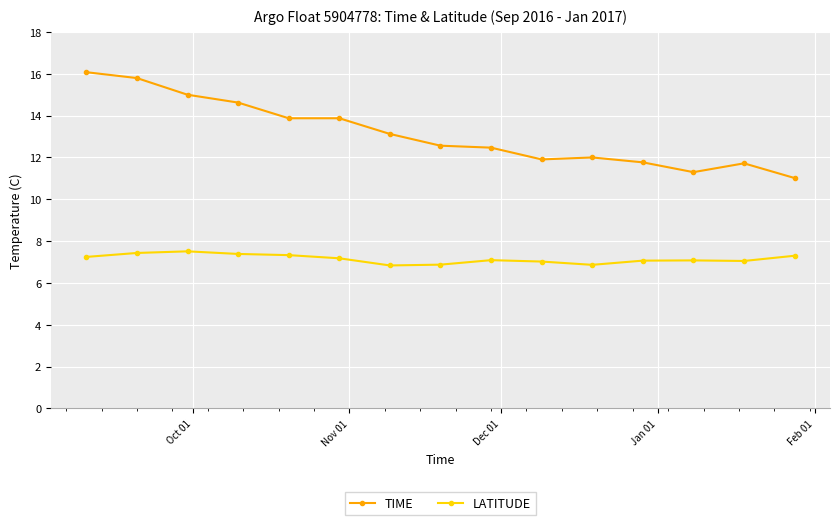

True or false: TIME has more than 0 interior local peaks.

True